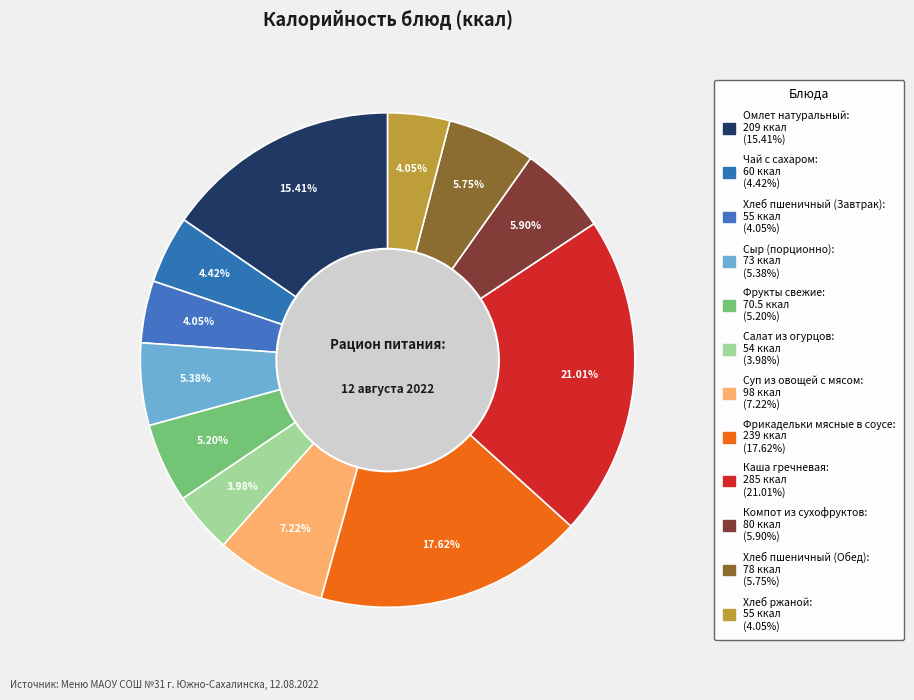

How many segments does this pie chart have?

12